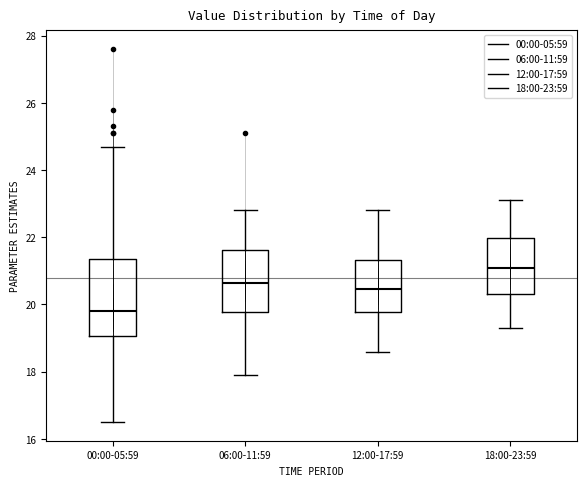

Which box's median line is the lowest?

00:00-05:59